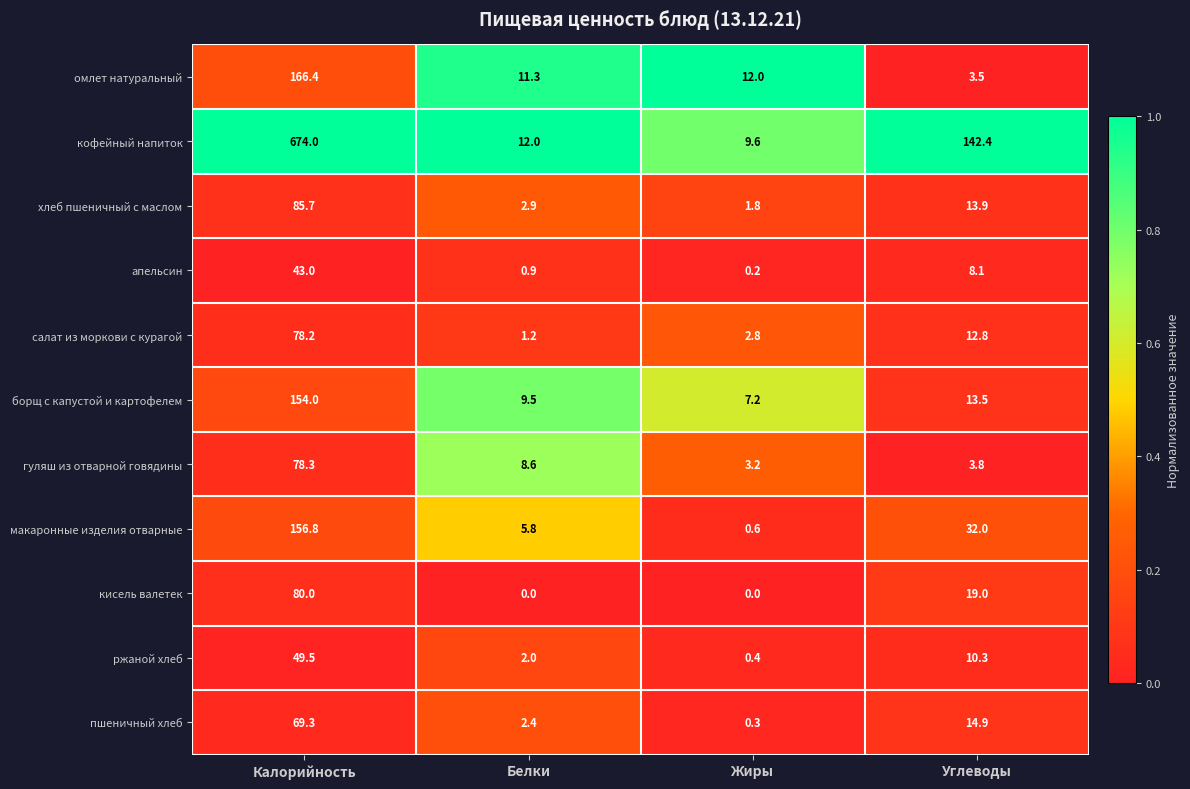

The value of кисель валетек at Белки is -42.1. True or false?

False